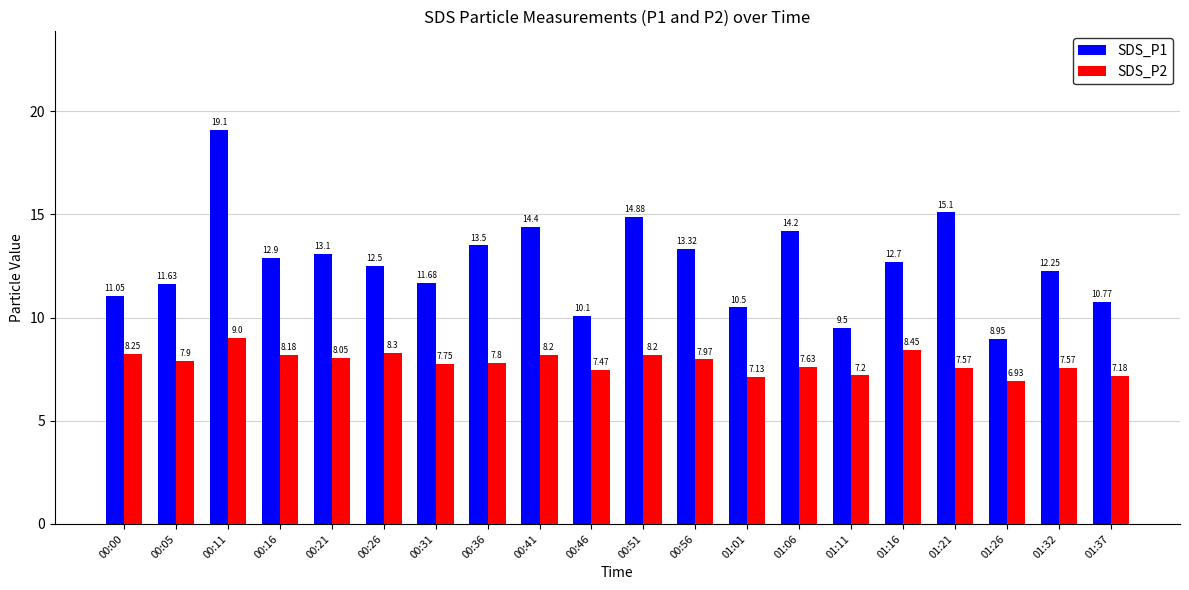

Which series has the largest range (max minus min)?

SDS_P1